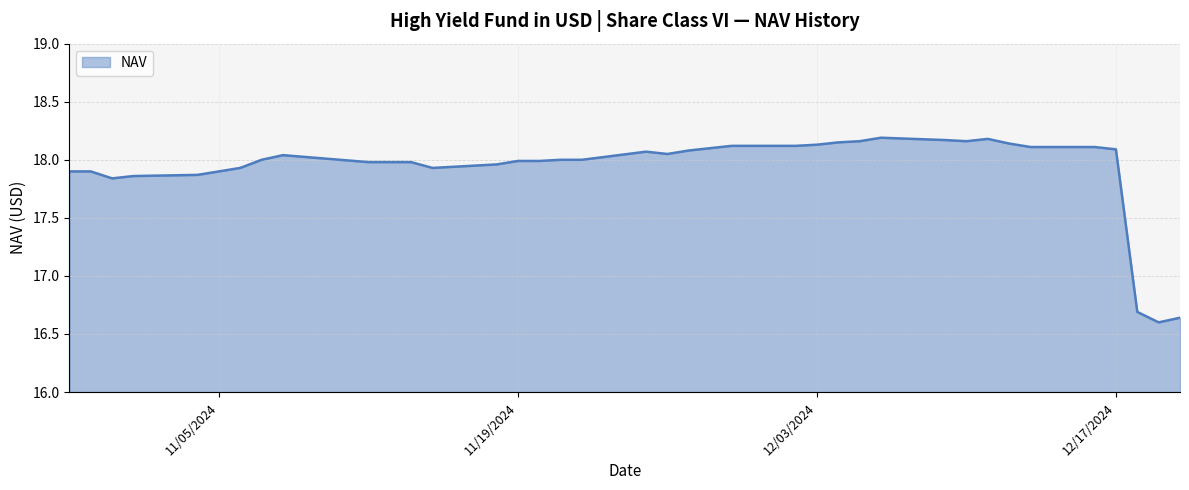

What is the difference between the maximum and minimum values?

1.6